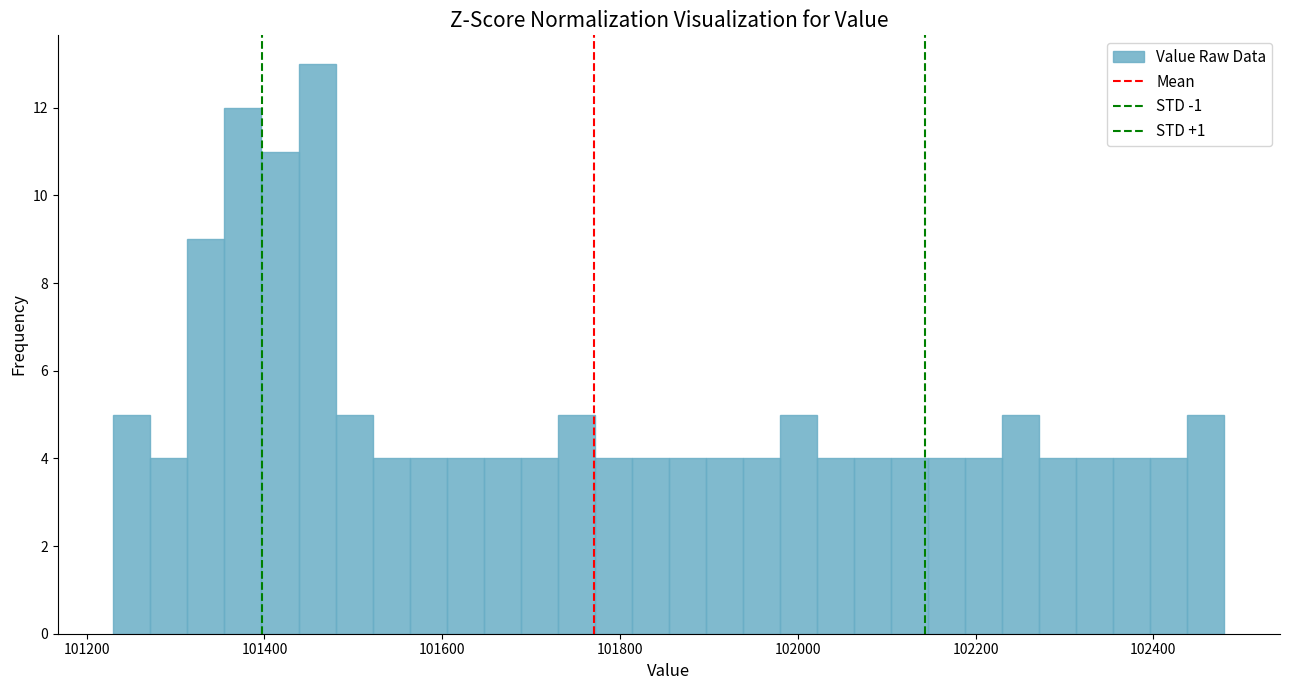

Read against the x-axis, roughly where is the centre of the tallest bar?

101460